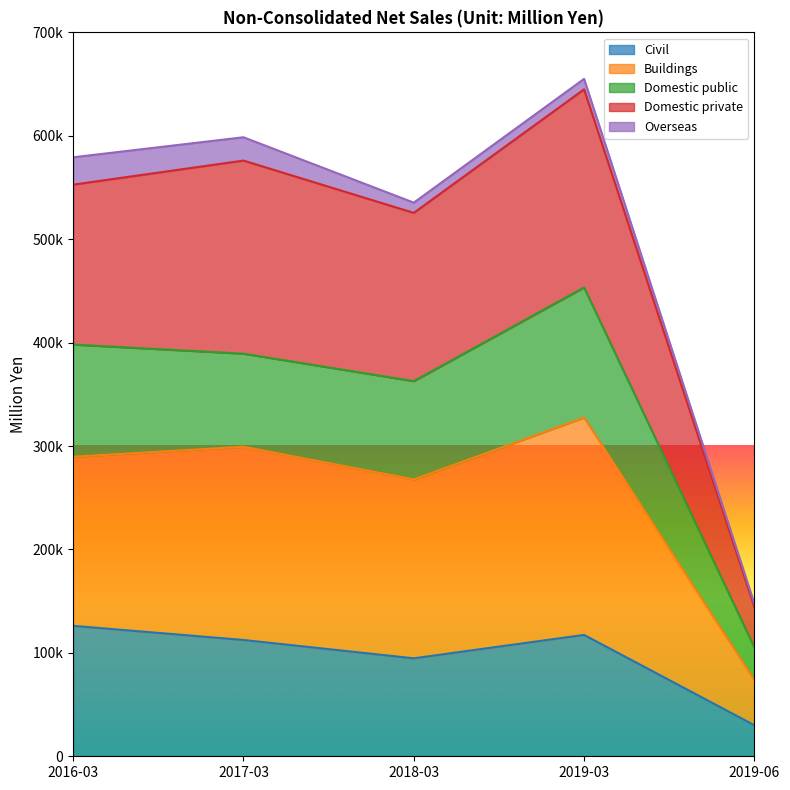

What is the label of the 4th point from the right?

2017-03